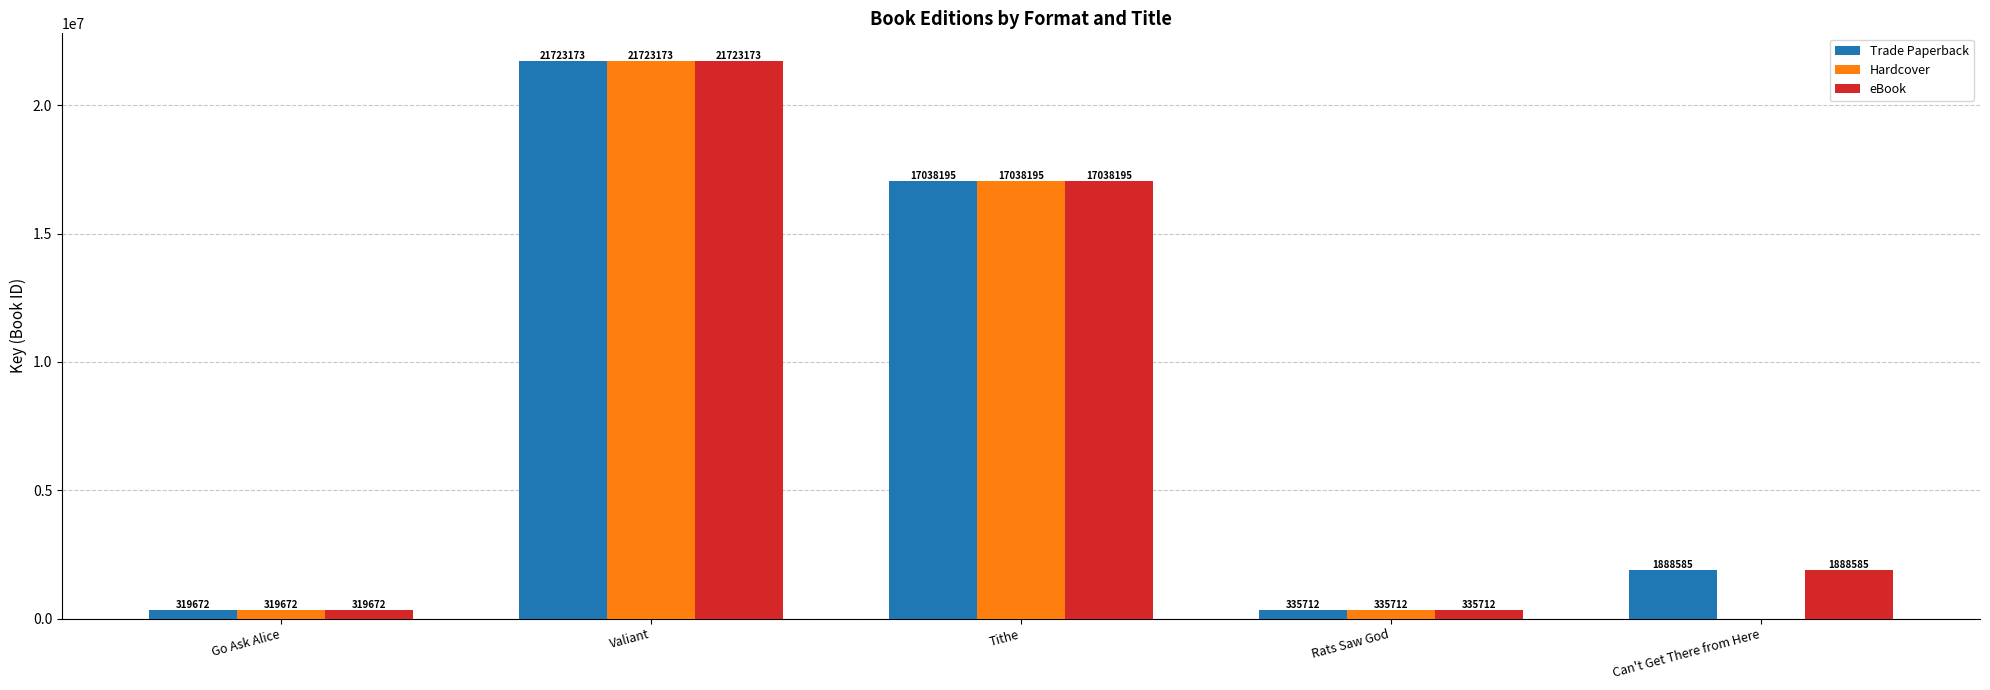

Are the bars horizontal?

No